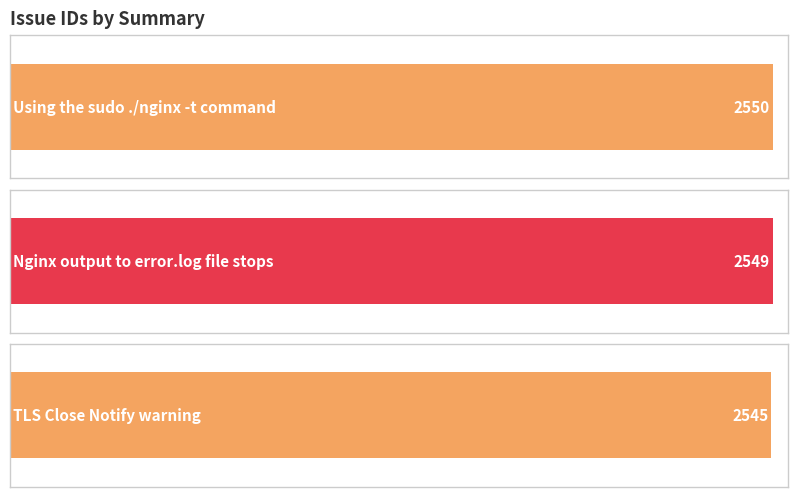

Is it true that the value at Using the sudo ./nginx -t command is 2550?

True